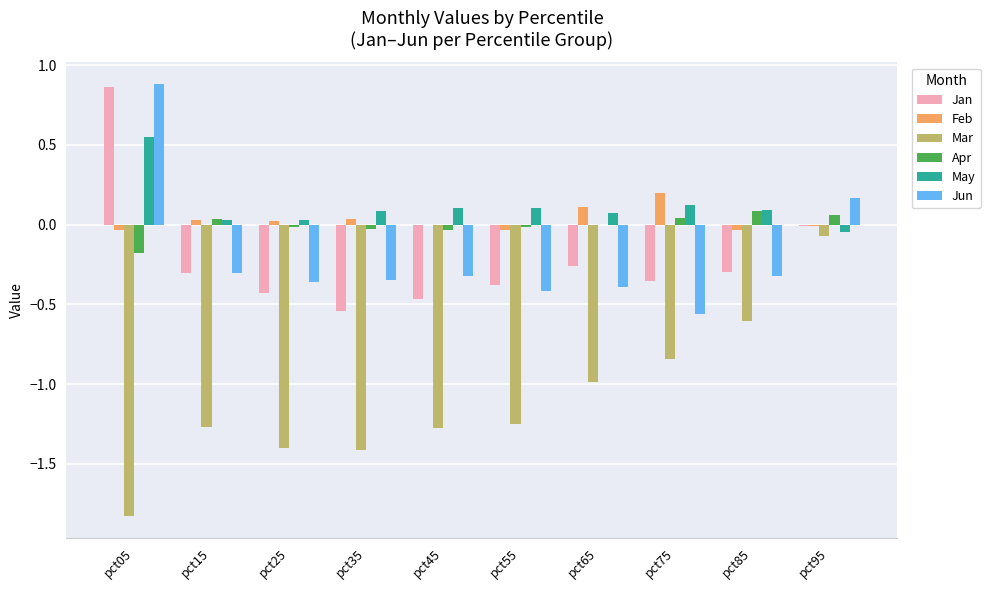

What is the average value of the Jan series?

-0.2